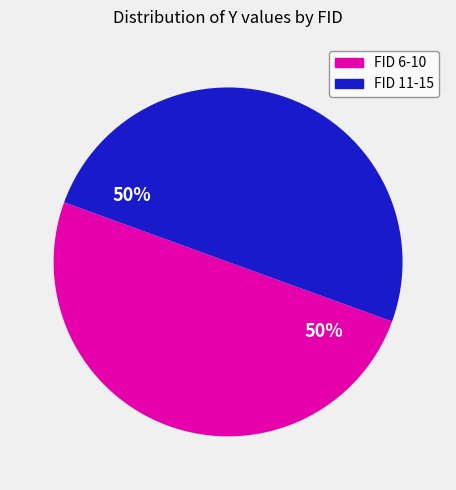

Combined, do FID 6-10 and FID 11-15 account for over 50%?

Yes